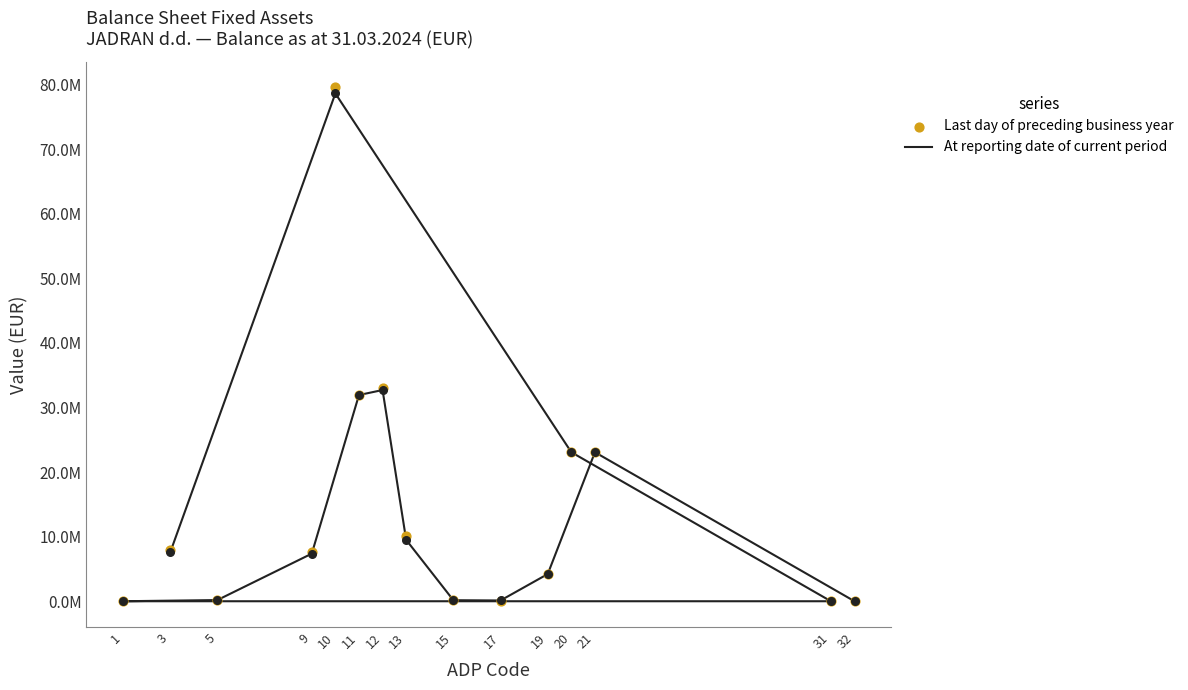

At which category is the sum across all series the highest?

10